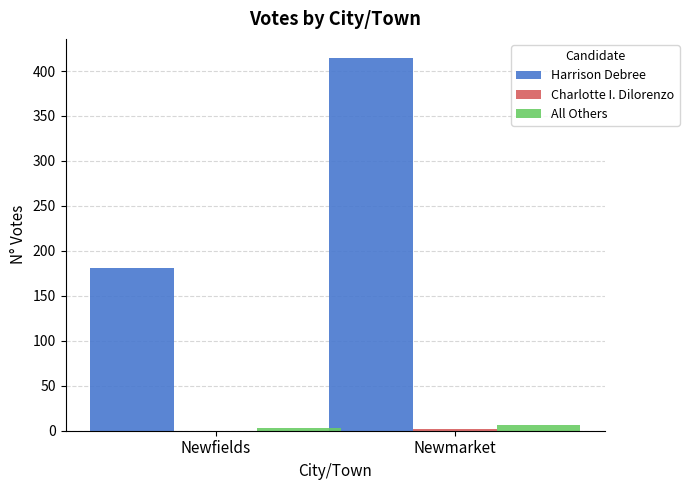

Is it true that All Others equals 3 at Newfields?

True